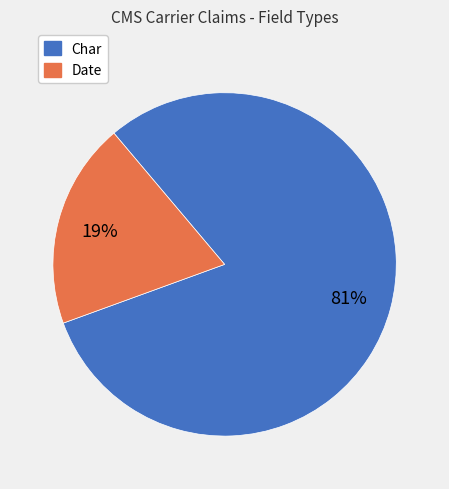

To the nearest percent, what percentage of the pie is Char?

81%